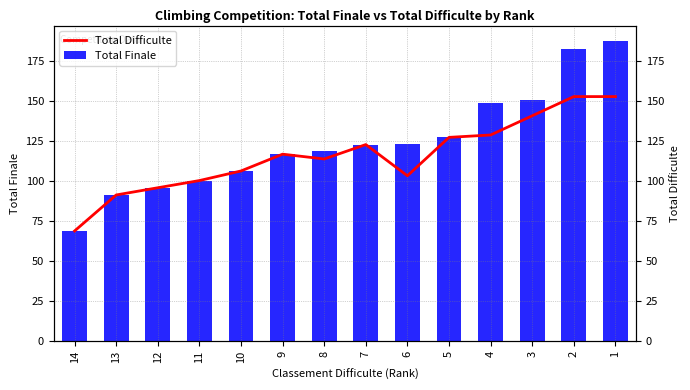

The value of Total Finale at 9 is 117.0. True or false?

True